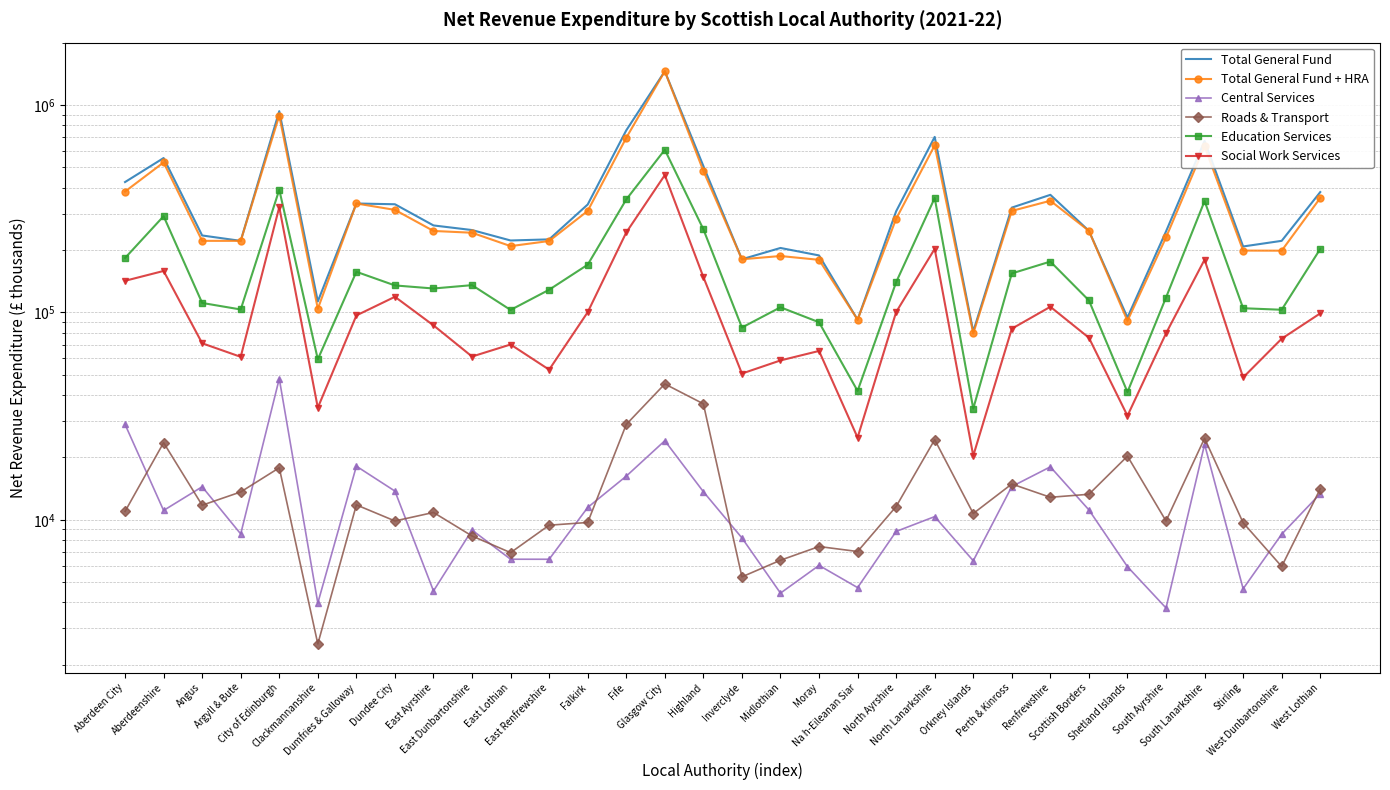

True or false: Total General Fund + HRA and Roads & Transport cross at least once.

False